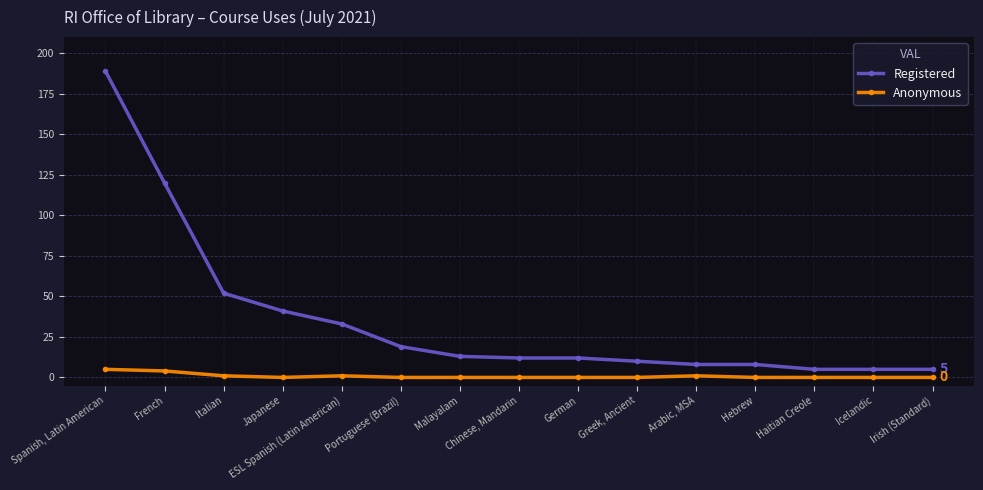

Is it true that Registered equals 52 at Italian?

True